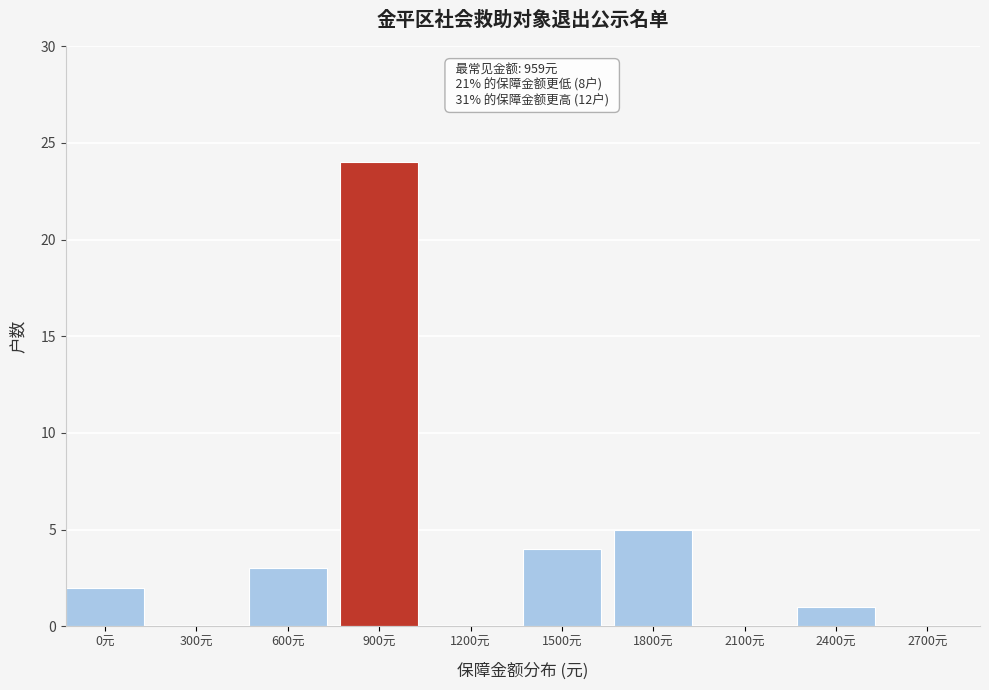

Reading right to left, what are all the values shown in this chart?

2700元=0	2400元=1	2100元=0	1800元=5	1500元=4	1200元=0	900元=24	600元=3	300元=0	0元=2